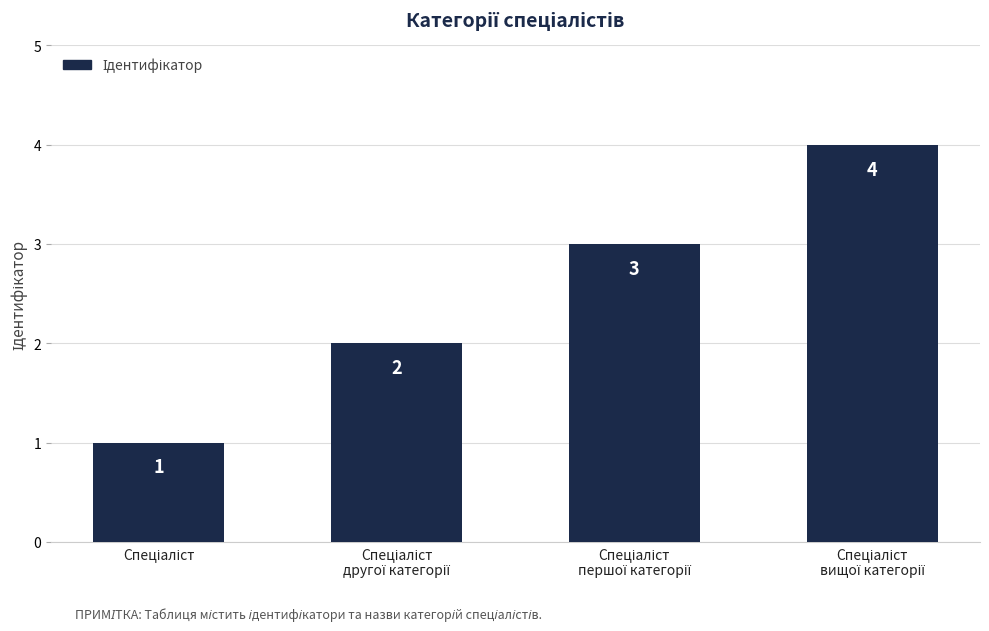

Count the values in the range 2 to 4.

3